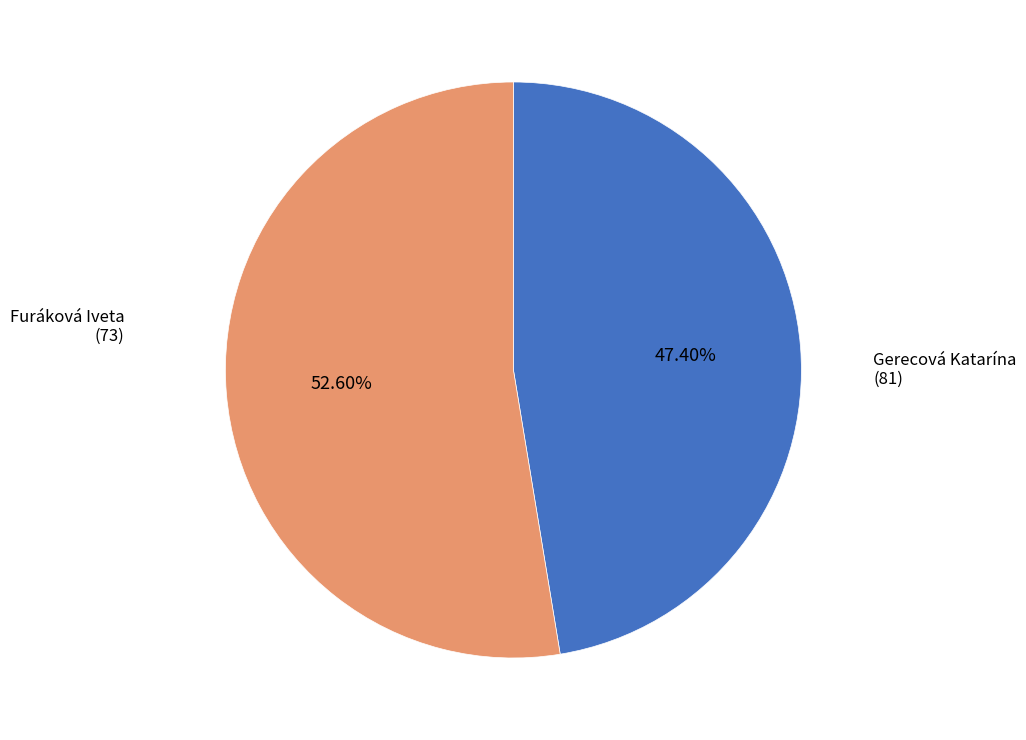

Does any single category account for the majority?

Yes